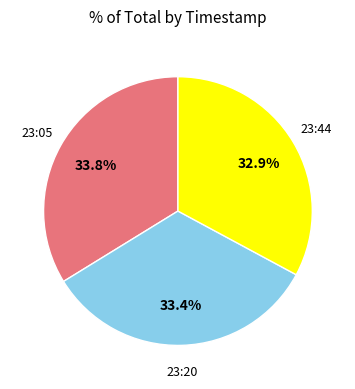

Does any single category account for the majority?

No